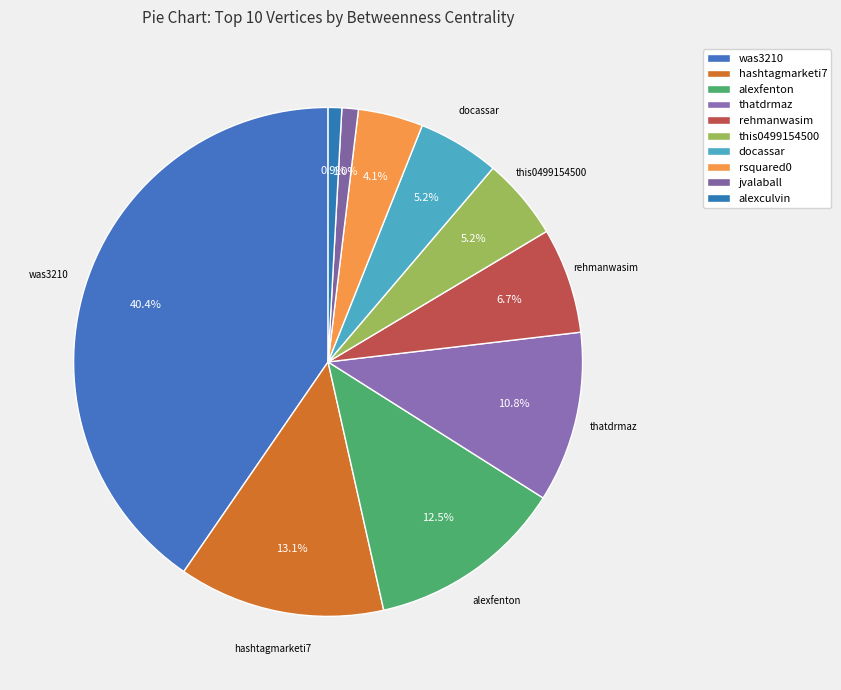

How many slices are in this pie chart?

10